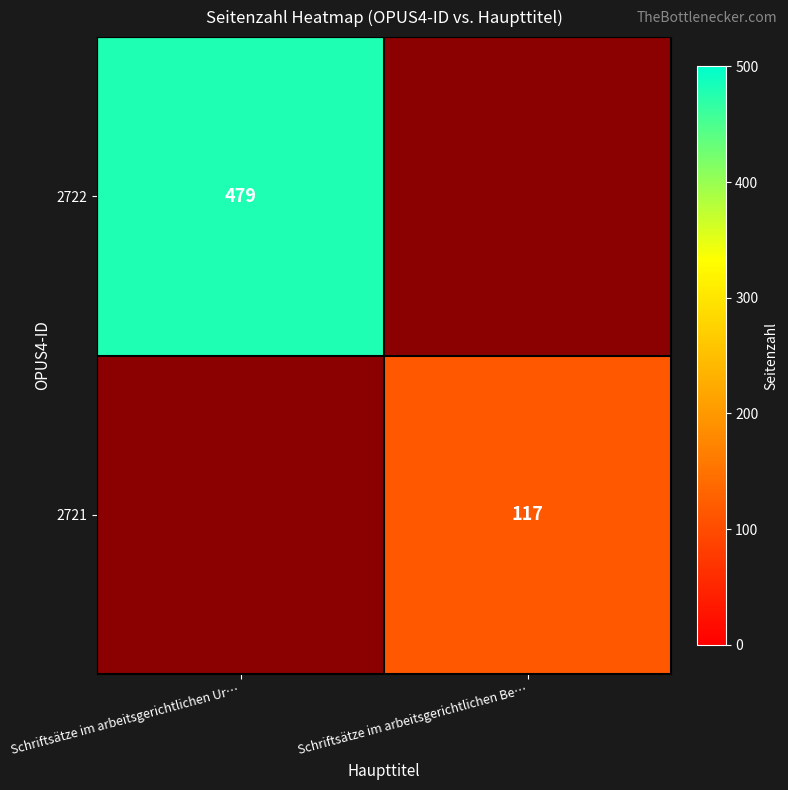

Is it true that 2721 equals 117 at Schriftsätze im arbeitsgerichtlichen Be…?

True